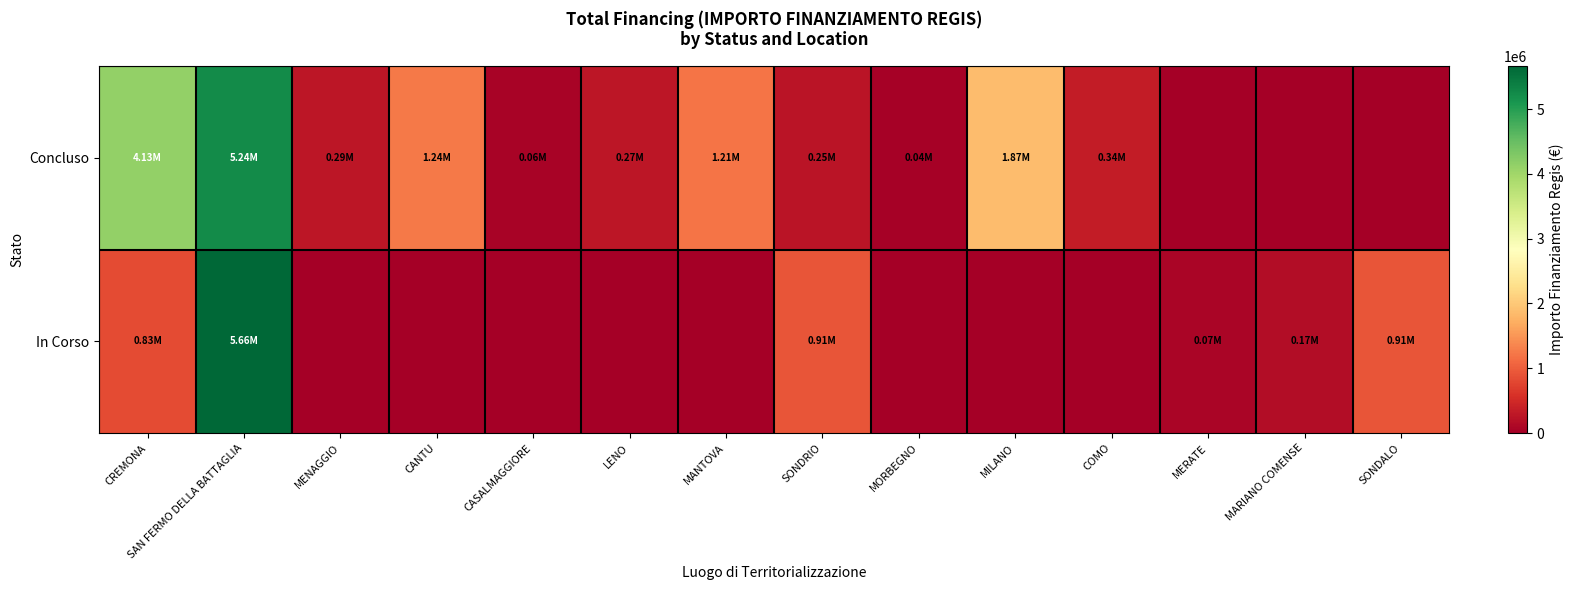

Count the number of data series in this chart.

2